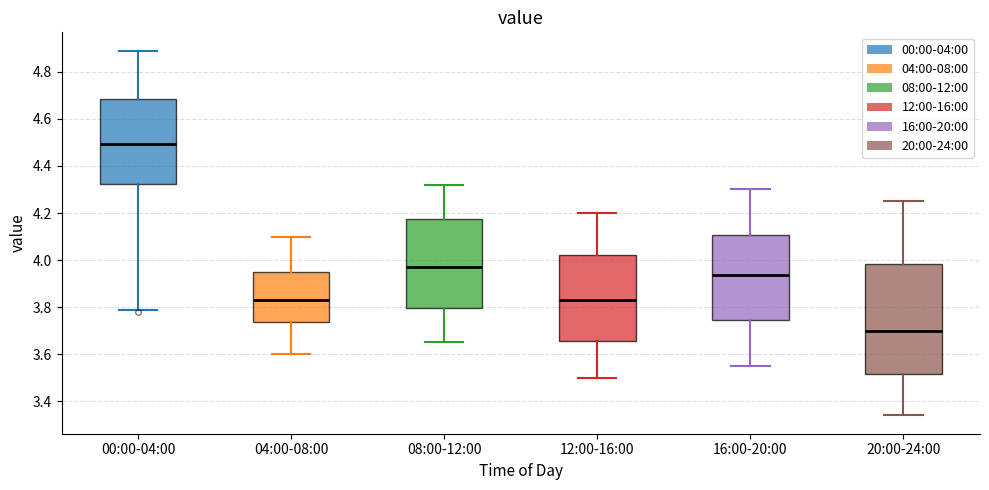

Which box is the tallest, from its lower edge to its upper edge?

20:00-24:00